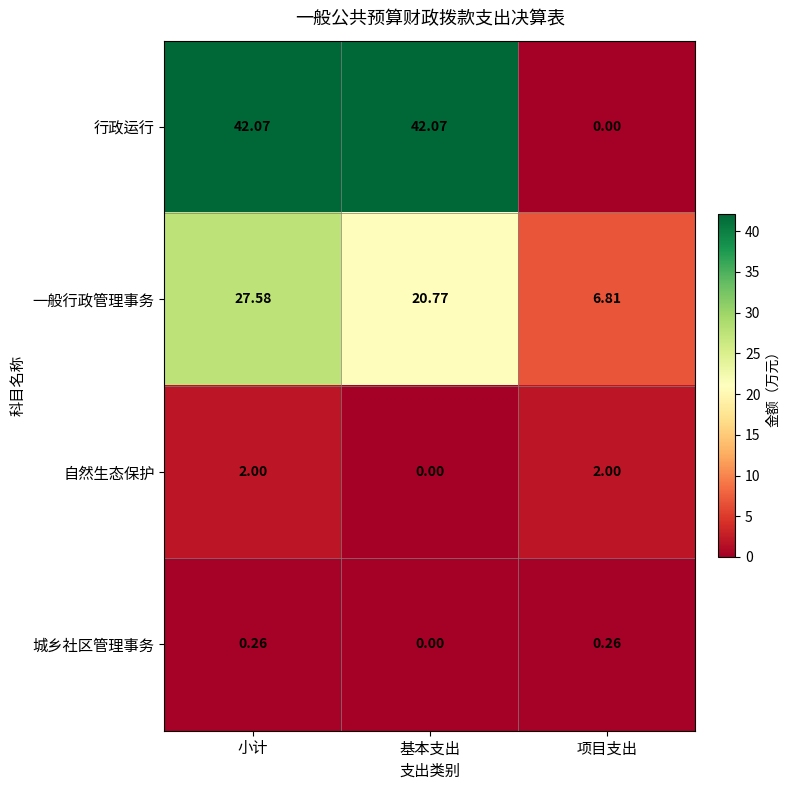

What is the spread (max minus min) of values at 小计?

41.8